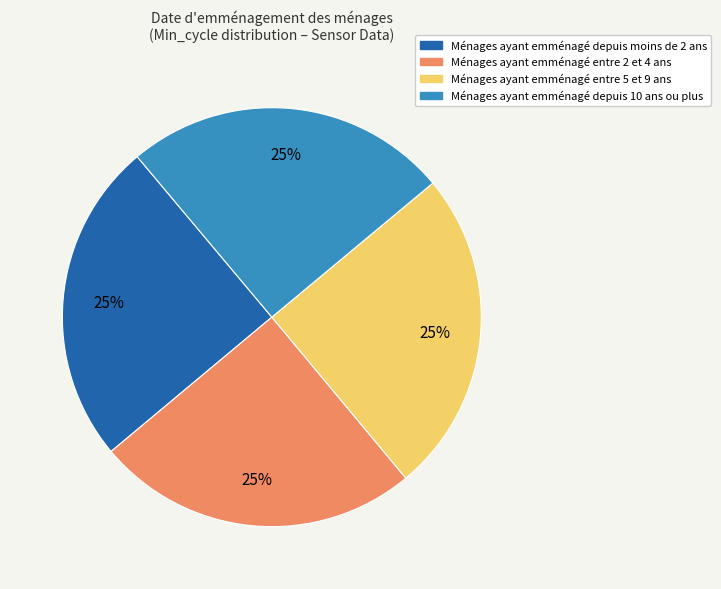

Is there any slice that represents more than half of the pie?

No